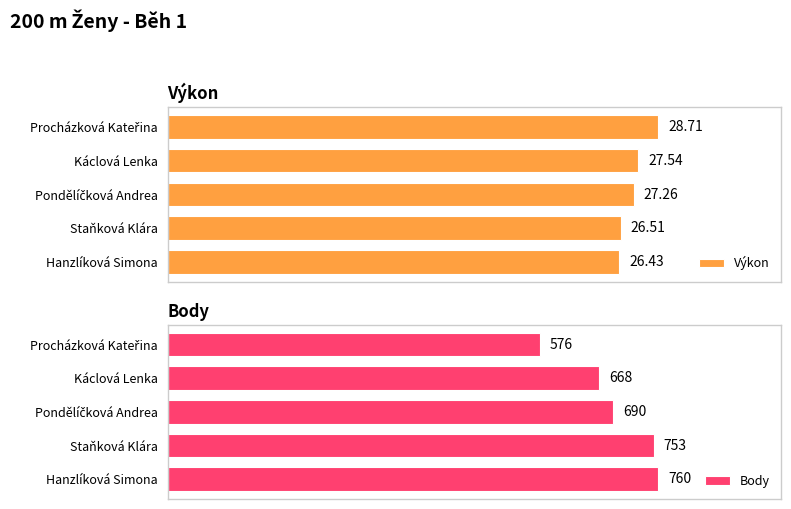

Which category has the lowest value in the Výkon series?

Hanzlíková Simona